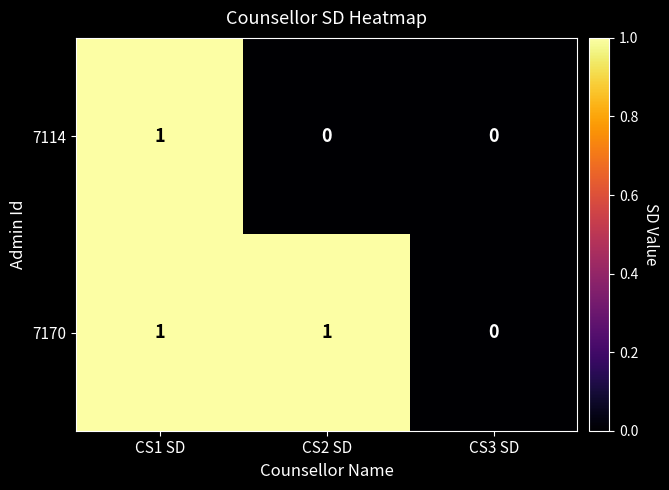

Is it true that 7114 equals 0 at CS2 SD?

True